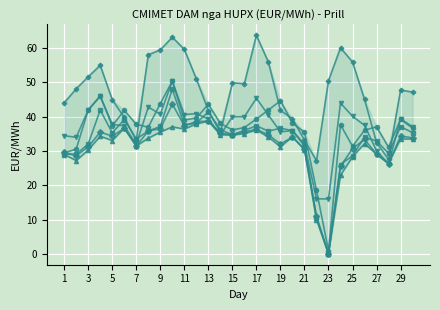

What is the greatest value displayed?

63.7